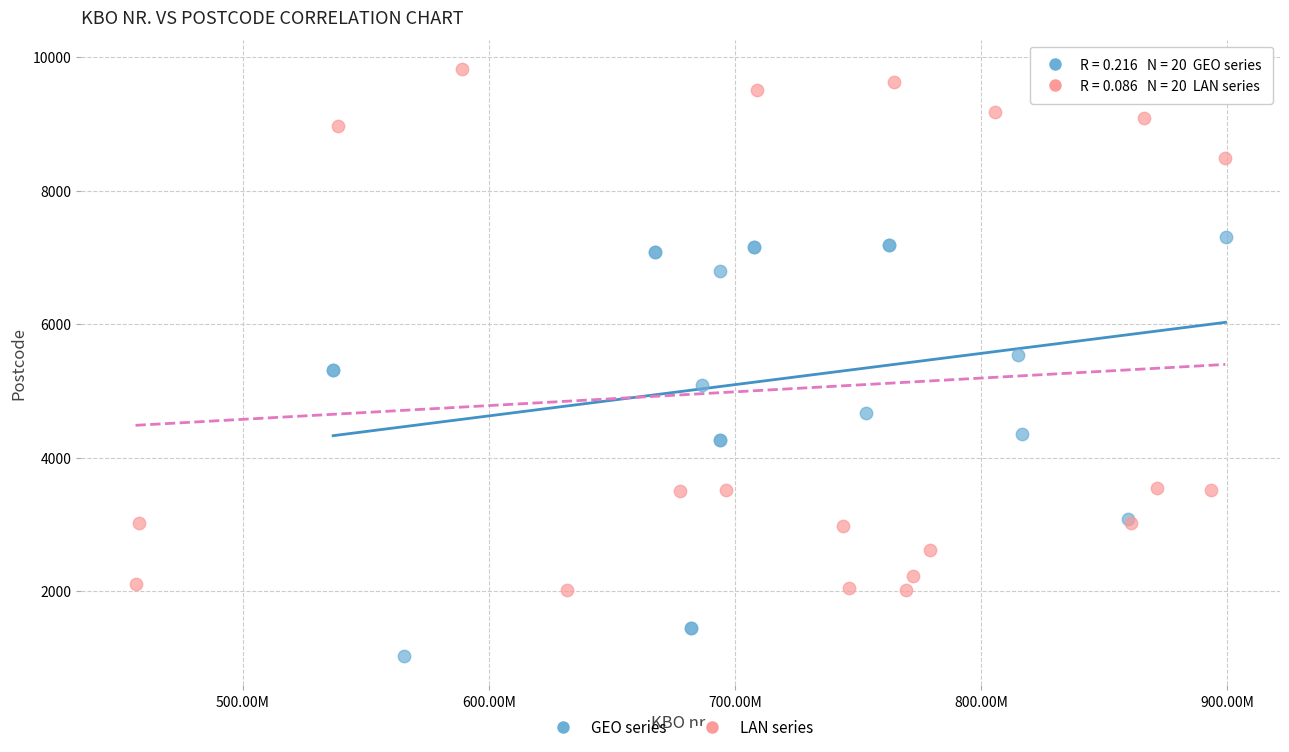

Which series reaches the minimum Y coordinate?

GEO series